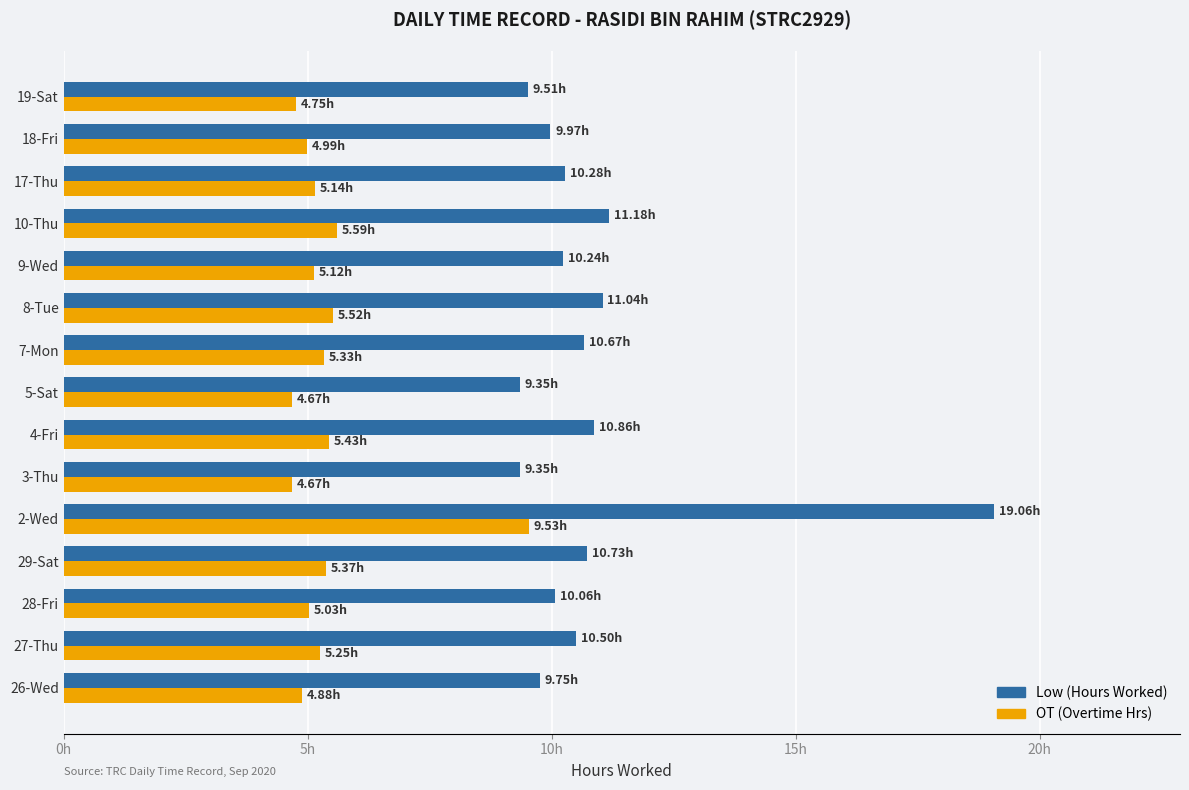

Which series has the widest spread of values?

Low (Hours Worked)